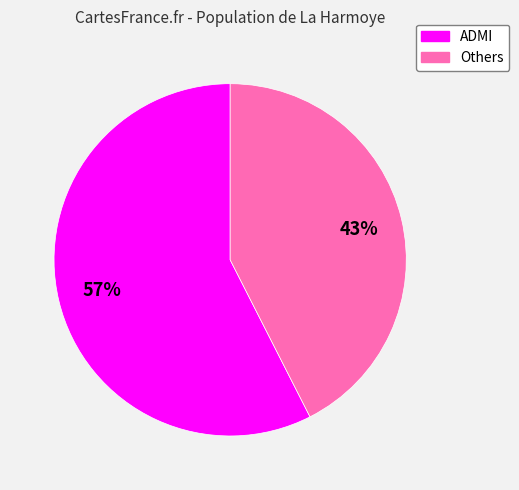

Is there a majority slice in this chart?

Yes